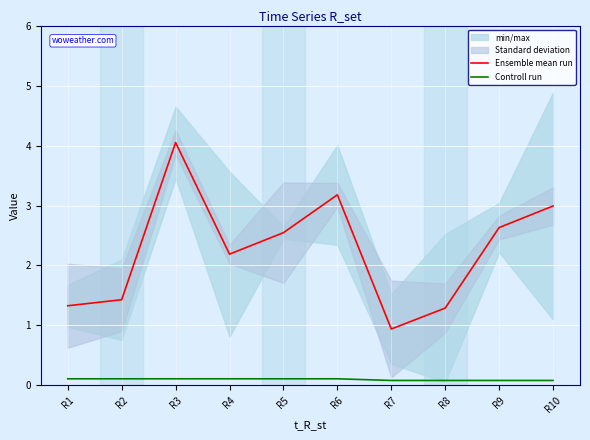

Is the value of Ensemble mean run at R5 greater than the value of Controll run at R2?

Yes